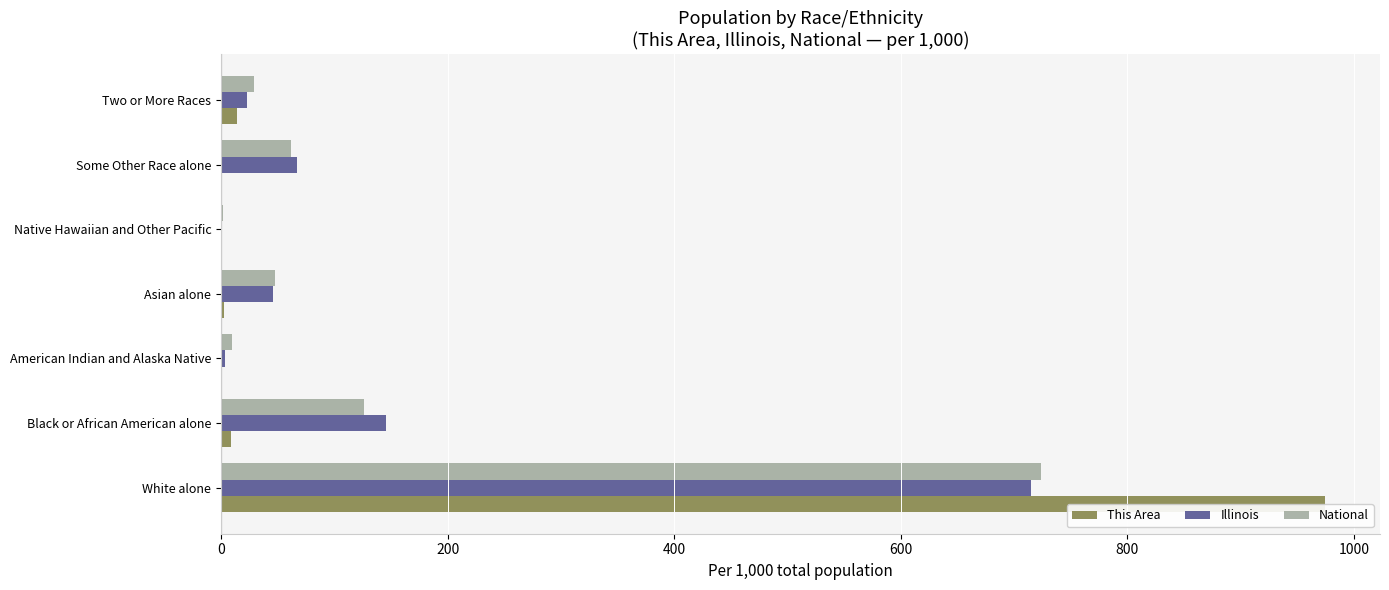

At which category is the sum across all series the highest?

White alone